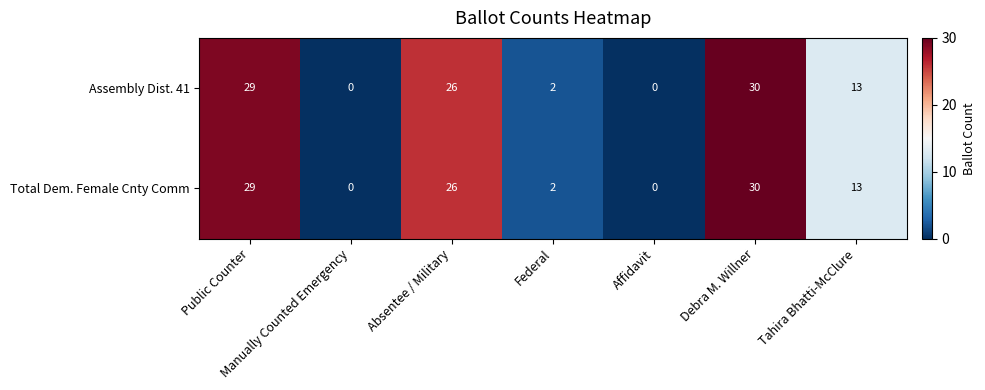

At which category is the sum across all series the highest?

Debra M. Willner